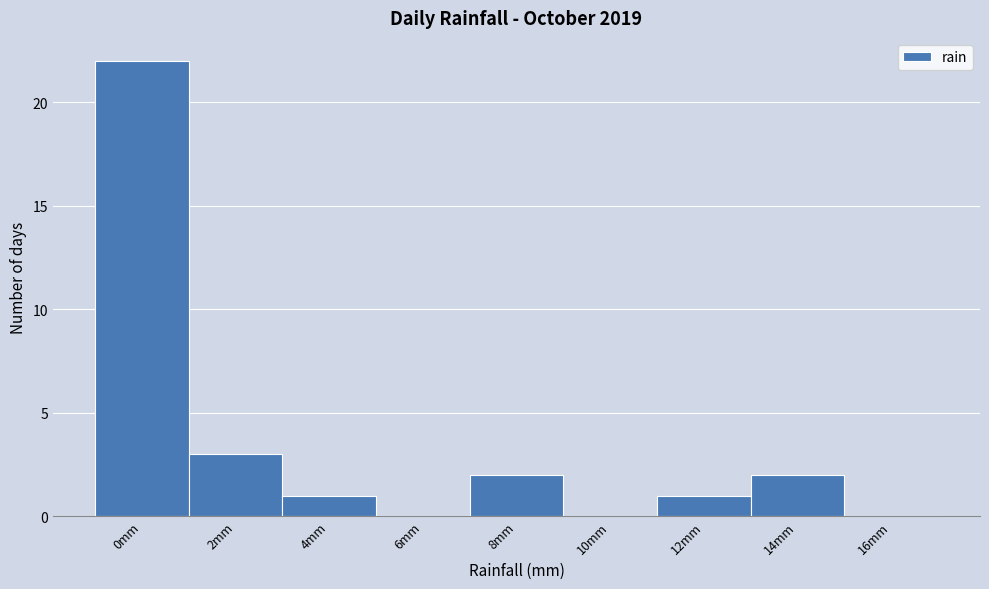

Reading right to left, list all the values displayed in this chart.

16mm=0	14mm=2	12mm=1	10mm=0	8mm=2	6mm=0	4mm=1	2mm=3	0mm=22